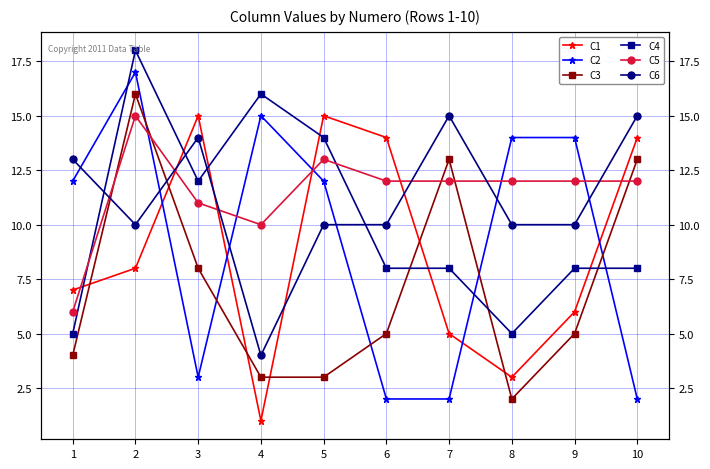

How many data points does each series have?

10